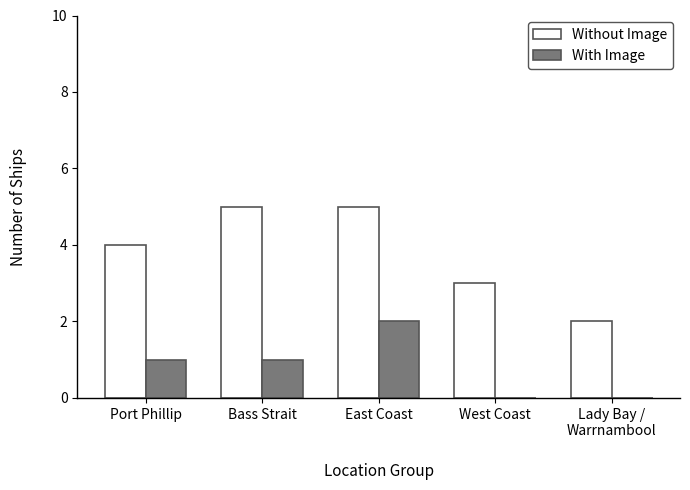

How many groups of bars are there?

5